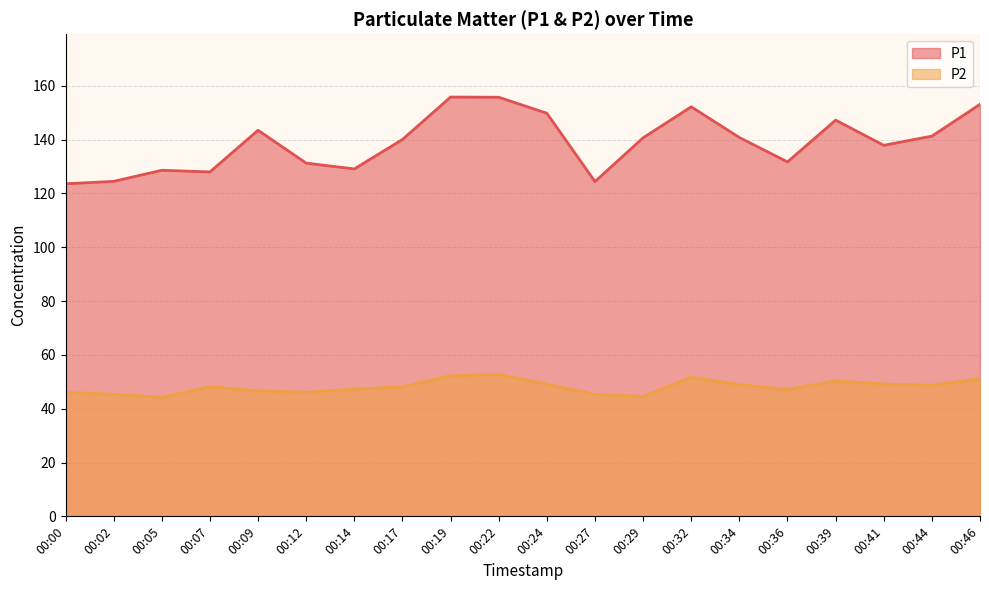

At which category does P2 reach its first local valley?

00:05